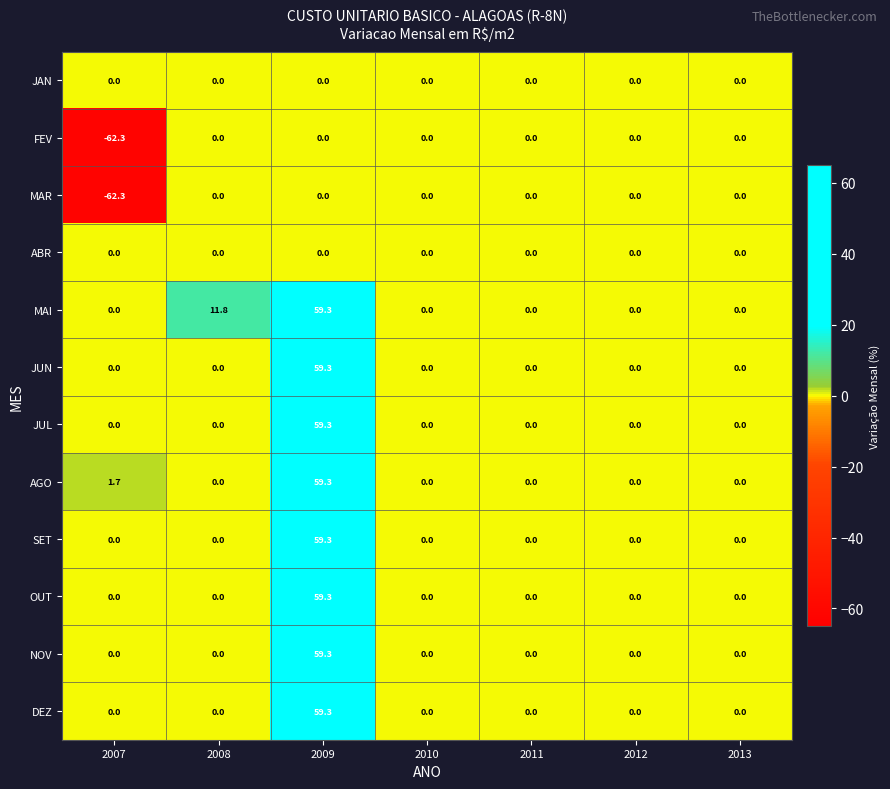

What is the total value across all series at 2009?

474.4